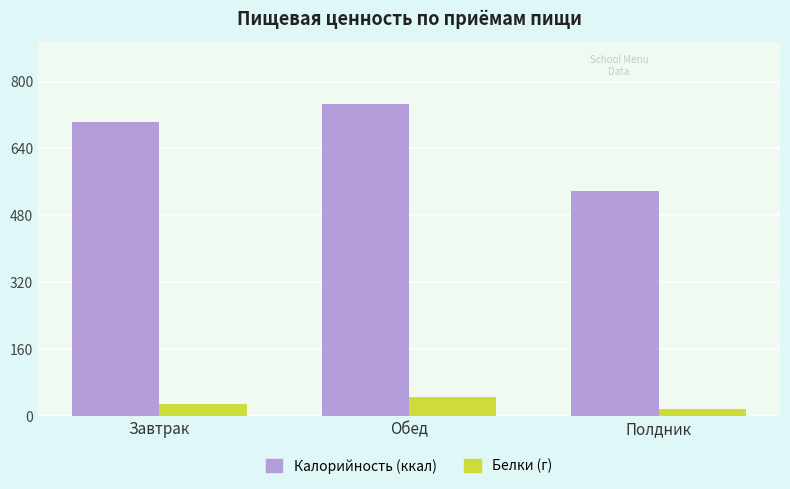

Which series has the largest total across all categories?

Калорийность (ккал)